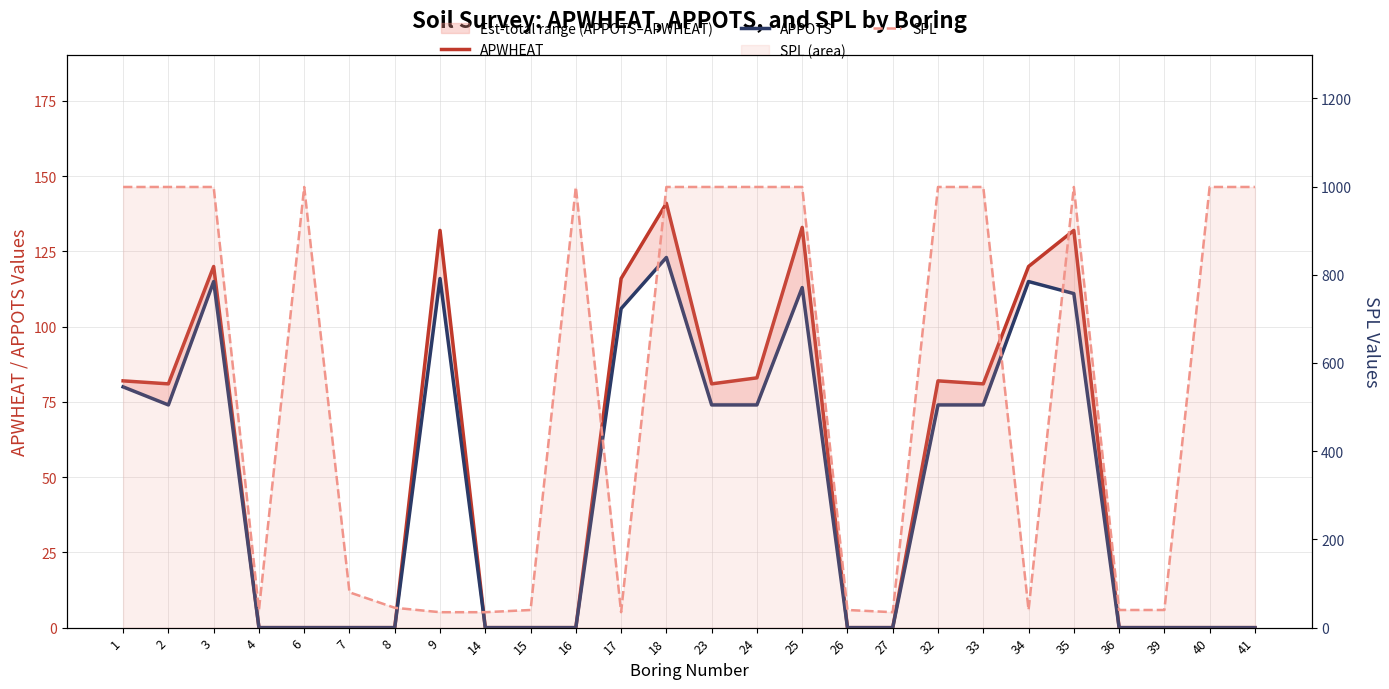

What is the total value across all series at 23?

1154